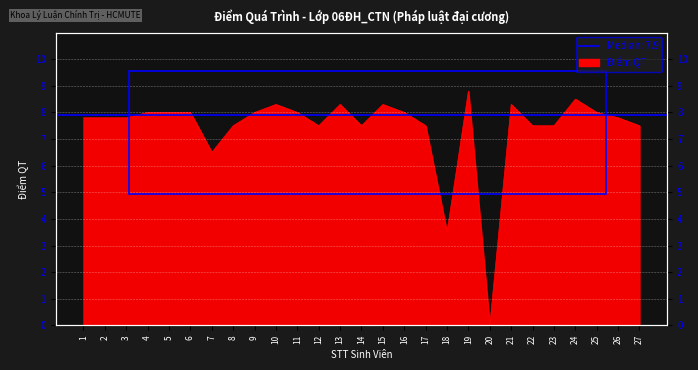

How many interior local valleys (lower than both neighbors) does the data have?

5